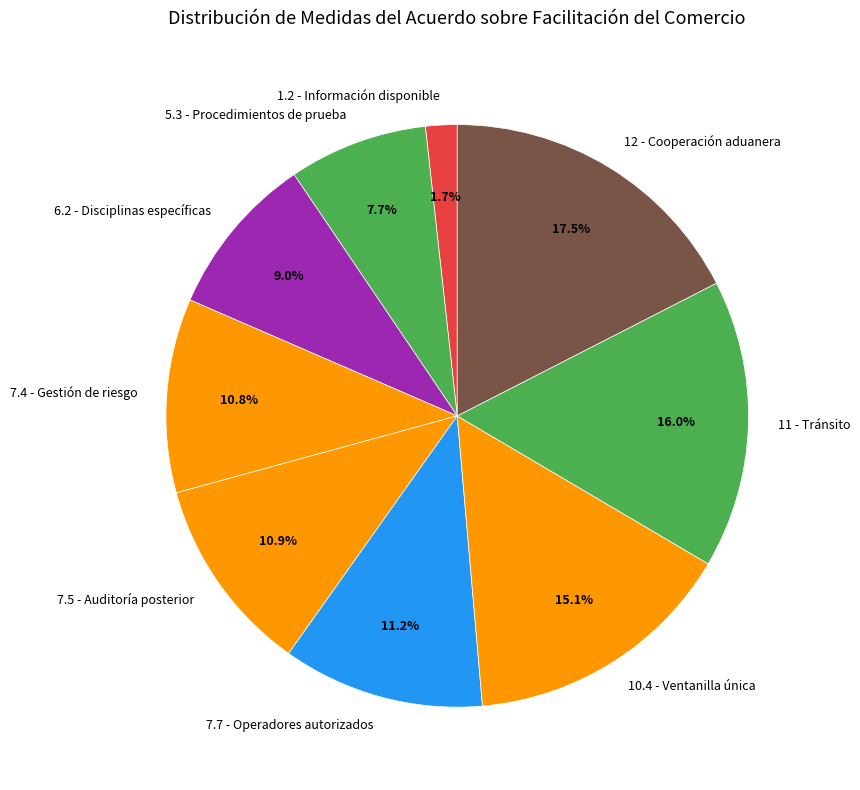

What is the largest slice in the pie chart?

12 - Cooperación aduanera